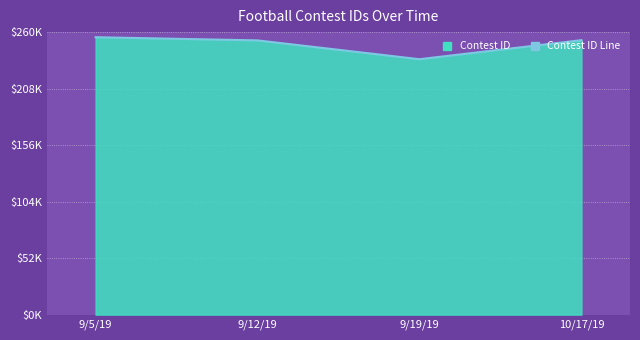

True or false: the data has more than 1 interior local peaks.

False